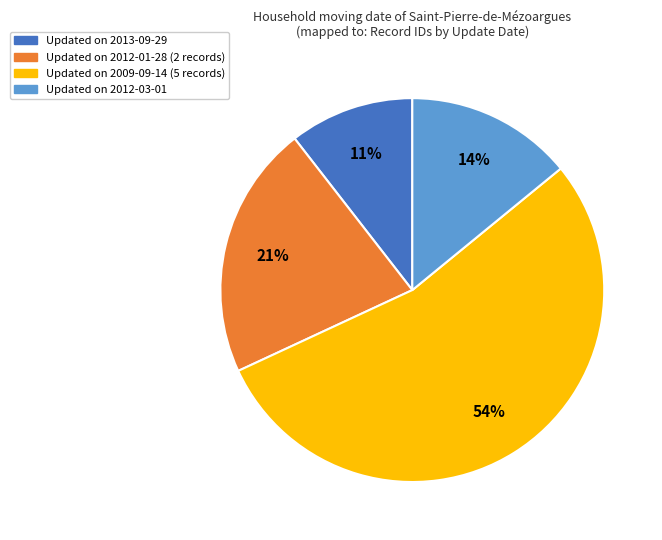

To the nearest percent, what is the difference between the largest and smallest slice percentages?

43%